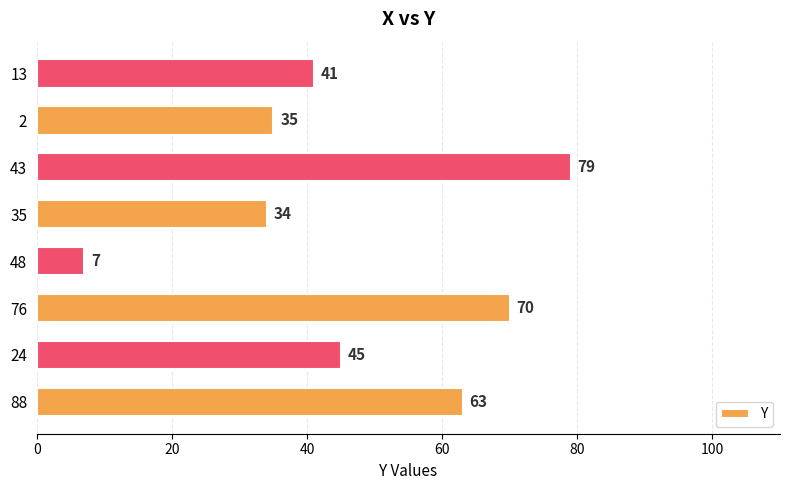

What is the smallest value displayed?

7